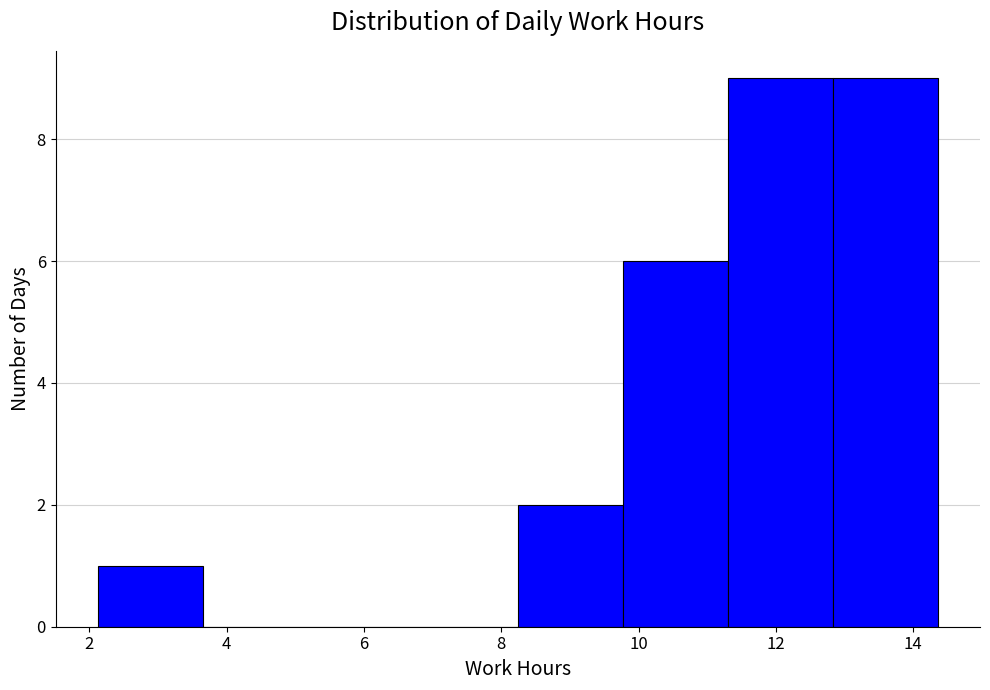

Reading left to right, transcribe this chart: for each bar, give the range it covers on the x-axis and its height. Neither the bar edges nor the heights are printed on the chart, so give them approximately, as read against the axes.

2.2 to 3.6: 1
3.6 to 5.2: 0
5.2 to 6.8: 0
6.8 to 8.2: 0
8.2 to 9.8: 2
9.8 to 11.4: 6
11.4 to 12.8: 9
12.8 to 14.4: 9